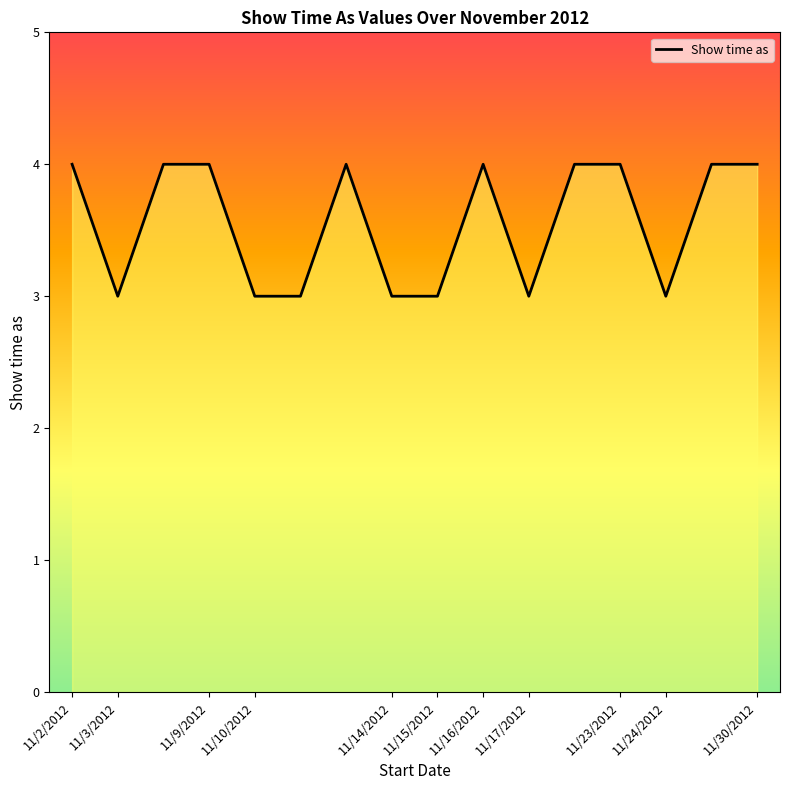

At which category does the data reach its first local valley?

11/3/2012